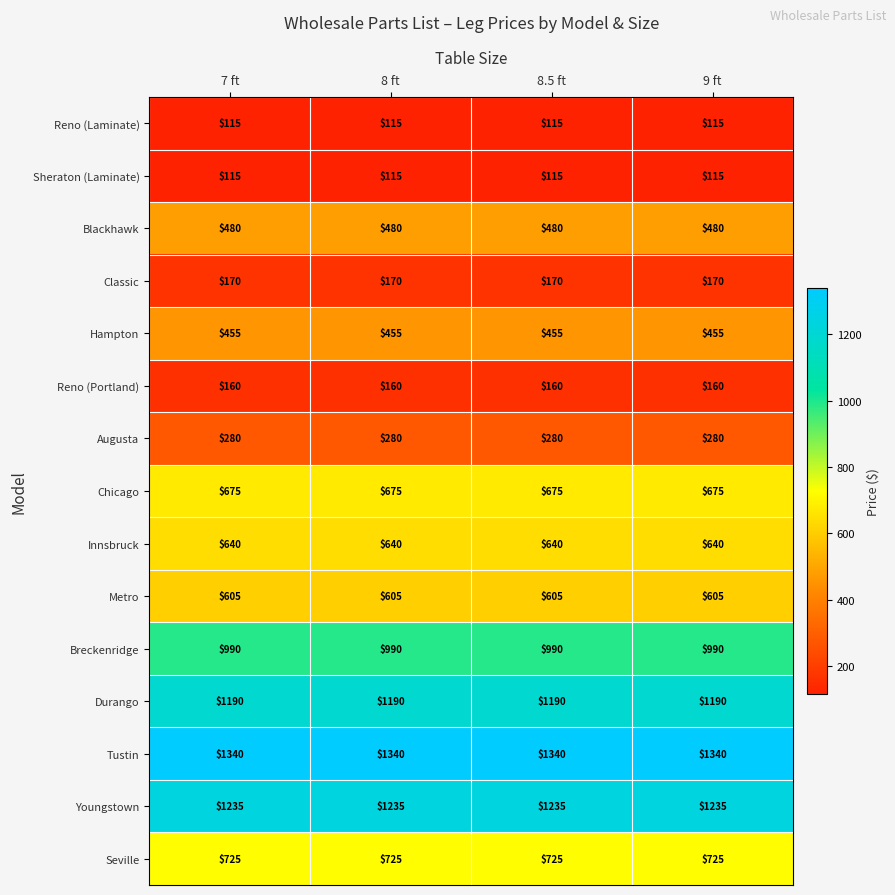

What value does the Blackhawk series have at 8.5 ft?

480